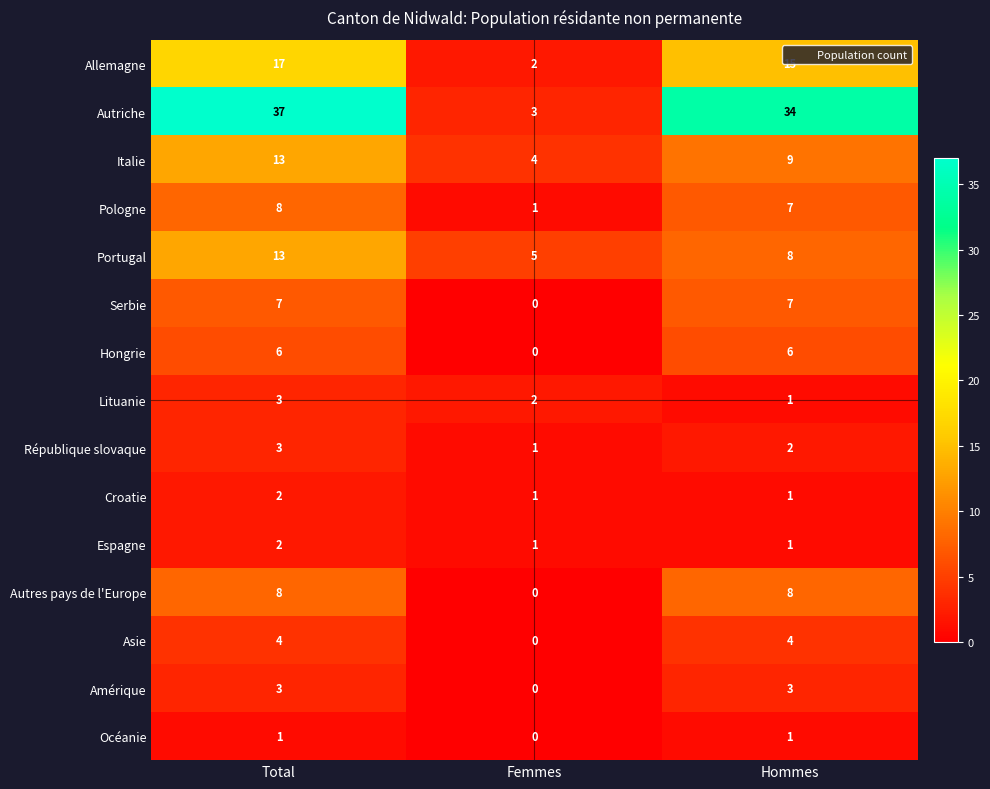

Is it true that Pologne equals 1 at Femmes?

True